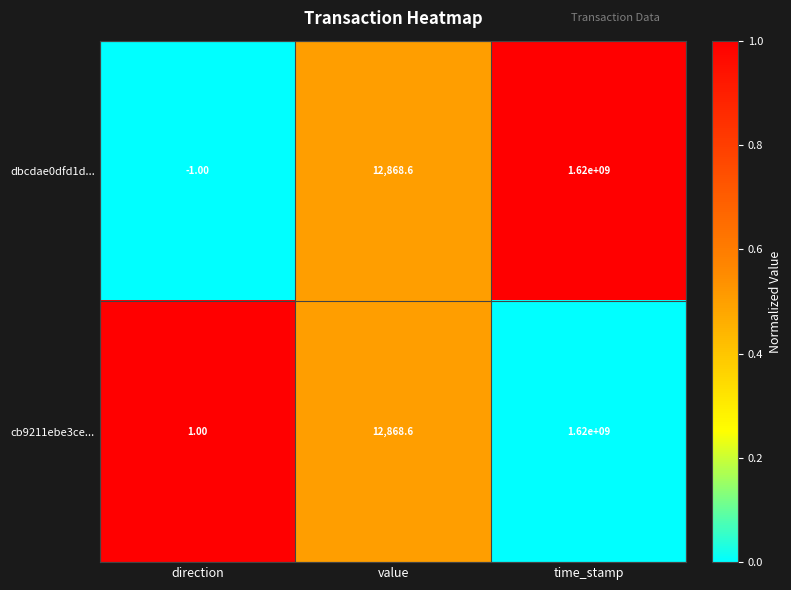

At direction, list the series in order from smallest to largest.

dbcdae0dfd1d..., cb9211ebe3ce...